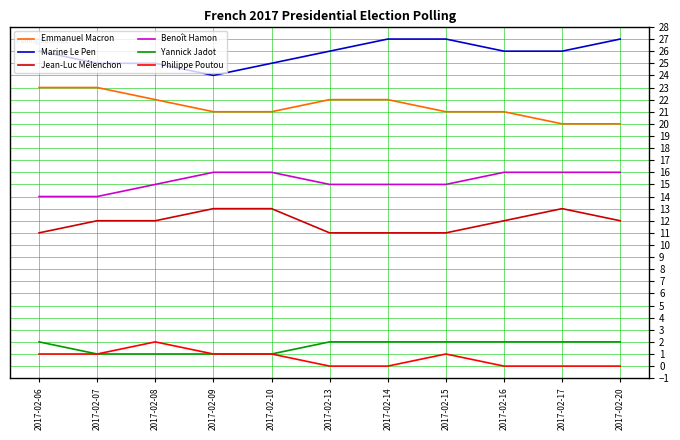

What is the sum of the Jean-Luc Mélenchon values at 2017-02-06 and 2017-02-16?

23